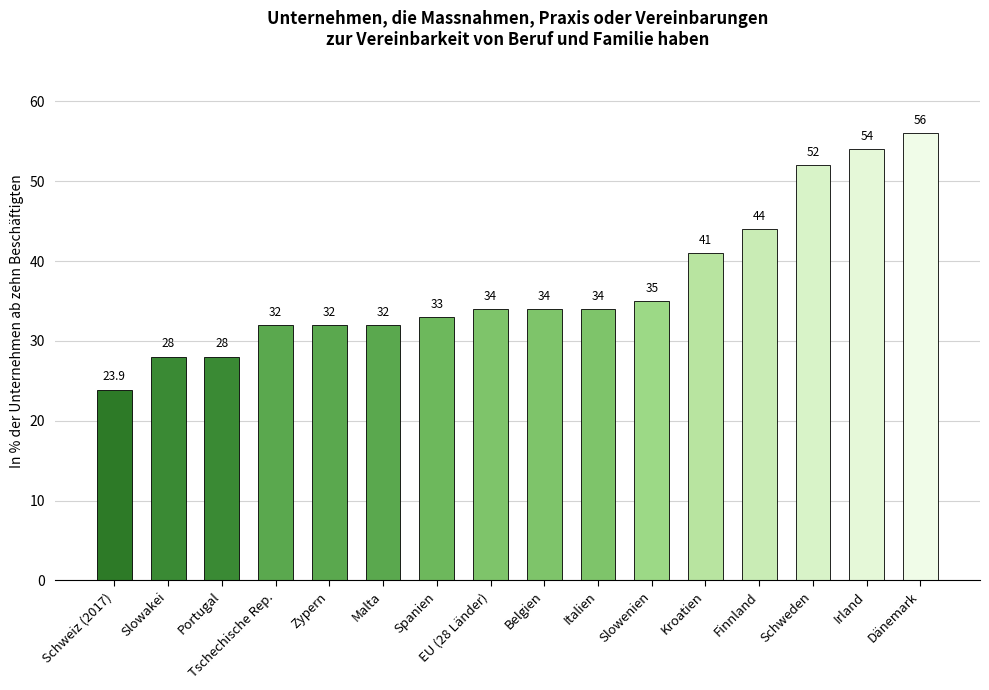

At which category does the chart reach its peak across all series?

Dänemark